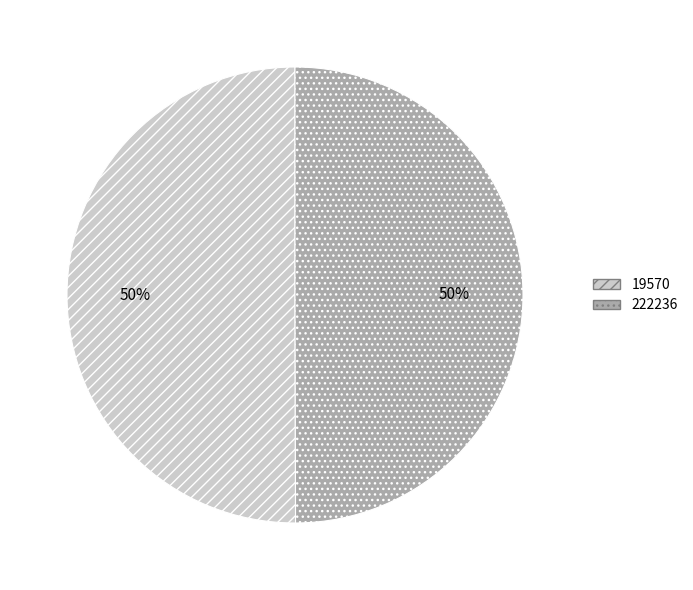

To the nearest percent, what portion does 222236 represent?

50%